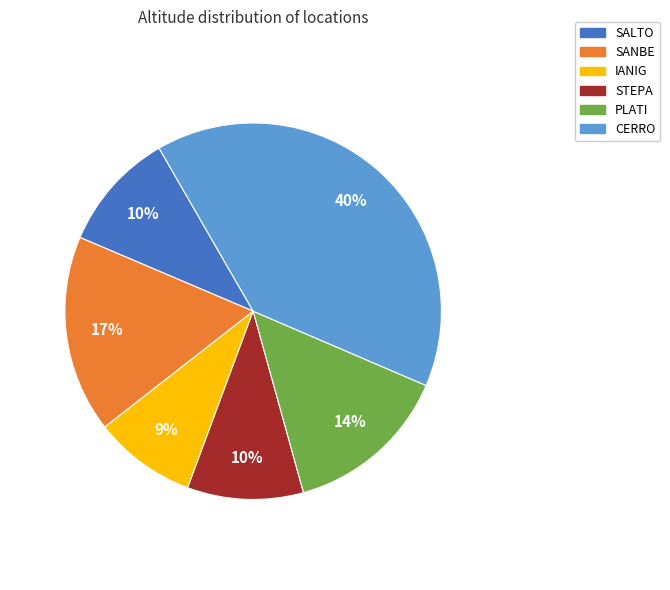

True or false: SALTO accounts for 1% of the total.

False